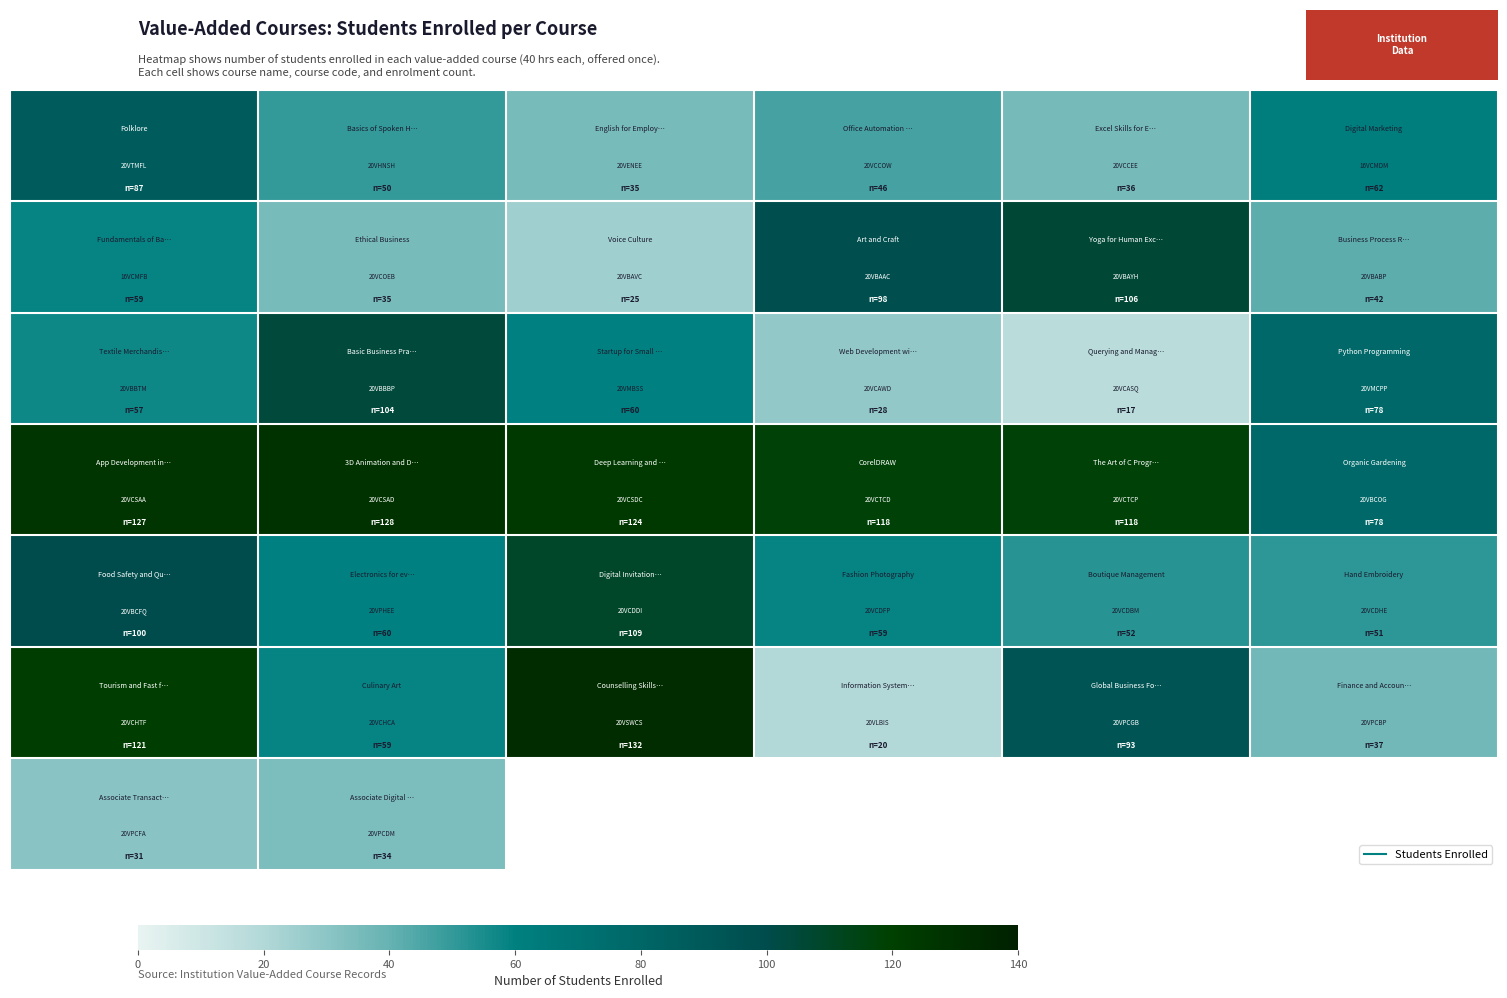

Which has a higher value, 100 or 60?

100